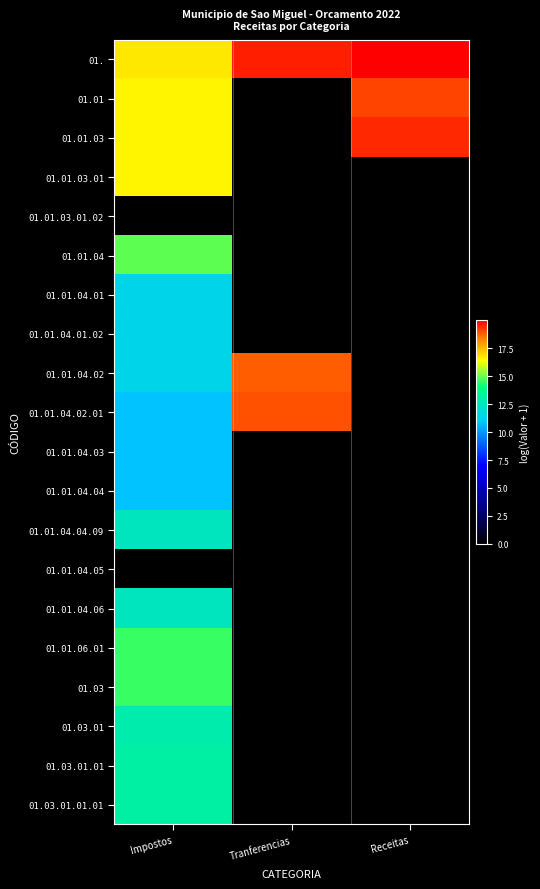

Reading right to left, list all the values displayed in this chart.

01.: Receitas=20.0	Tranferencias=19.6	Impostos=16.7
01.01: Receitas=19.1	Tranferencias=0.0	Impostos=16.5
01.01.03: Receitas=19.5	Tranferencias=0.0	Impostos=16.5
01.01.03.01: Receitas=0.0	Tranferencias=0.0	Impostos=16.5
01.01.03.01.02: Receitas=0.0	Tranferencias=0.0	Impostos=0.0
01.01.04: Receitas=0.0	Tranferencias=0.0	Impostos=14.9
01.01.04.01: Receitas=0.0	Tranferencias=0.0	Impostos=11.5
01.01.04.01.02: Receitas=0.0	Tranferencias=0.0	Impostos=11.5
01.01.04.02: Receitas=0.0	Tranferencias=18.8	Impostos=11.5
01.01.04.02.01: Receitas=0.0	Tranferencias=19.0	Impostos=10.8
01.01.04.03: Receitas=0.0	Tranferencias=0.0	Impostos=10.8
01.01.04.04: Receitas=0.0	Tranferencias=0.0	Impostos=10.8
01.01.04.04.09: Receitas=0.0	Tranferencias=0.0	Impostos=12.5
01.01.04.05: Receitas=0.0	Tranferencias=0.0	Impostos=0.0
01.01.04.06: Receitas=0.0	Tranferencias=0.0	Impostos=12.5
01.01.06.01: Receitas=0.0	Tranferencias=0.0	Impostos=14.5
01.03: Receitas=0.0	Tranferencias=0.0	Impostos=14.5
01.03.01: Receitas=0.0	Tranferencias=0.0	Impostos=12.9
01.03.01.01: Receitas=0.0	Tranferencias=0.0	Impostos=13.1
01.03.01.01.01: Receitas=0.0	Tranferencias=0.0	Impostos=13.1